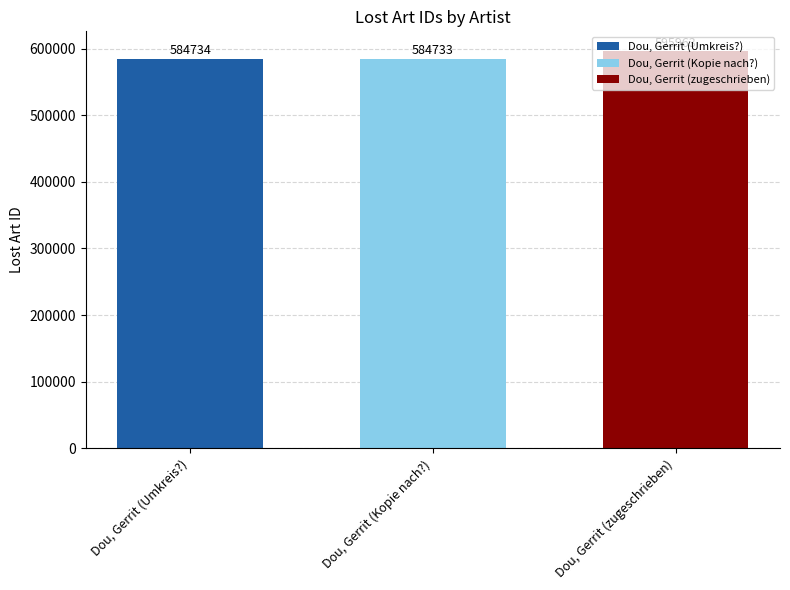

What is the maximum value for Dou, Gerrit (Kopie nach?)?

584733